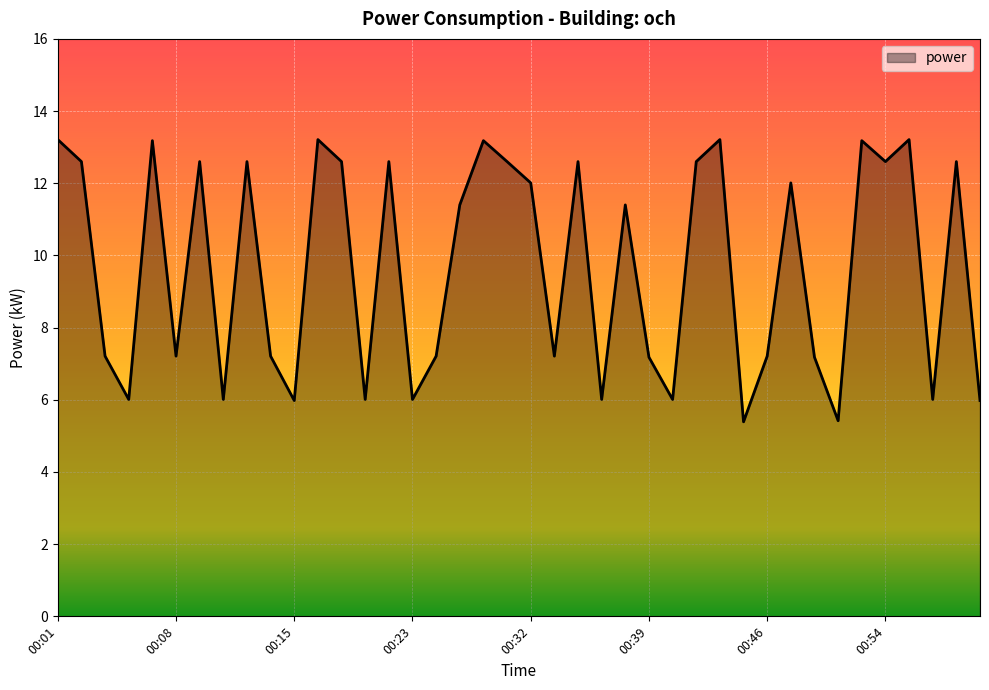

Reading left to right, transcribe all the data shown in this chart.

13.2	12.6	7.2	6.0	13.2	7.2	12.6	6.0	12.6	7.2	6.0	13.2	12.6	6.0	12.6	6.0	7.2	11.4	13.2	12.6	12.0	7.2	12.6	6.0	11.4	7.2	6.0	12.6	13.2	5.4	7.2	12.0	7.2	5.4	13.2	12.6	13.2	6.0	12.6	6.0